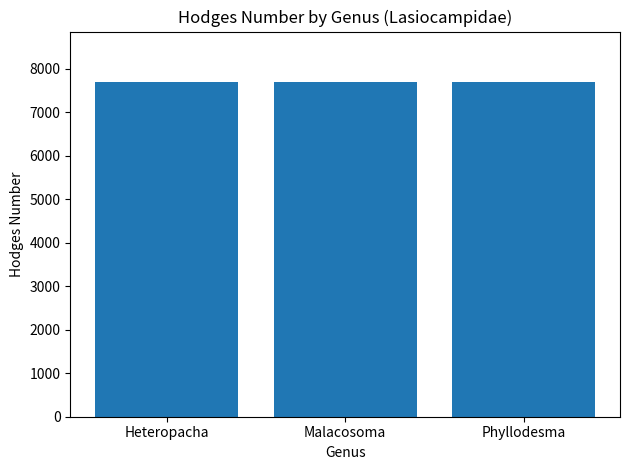

At which label does the data first exceed 7687?

Malacosoma